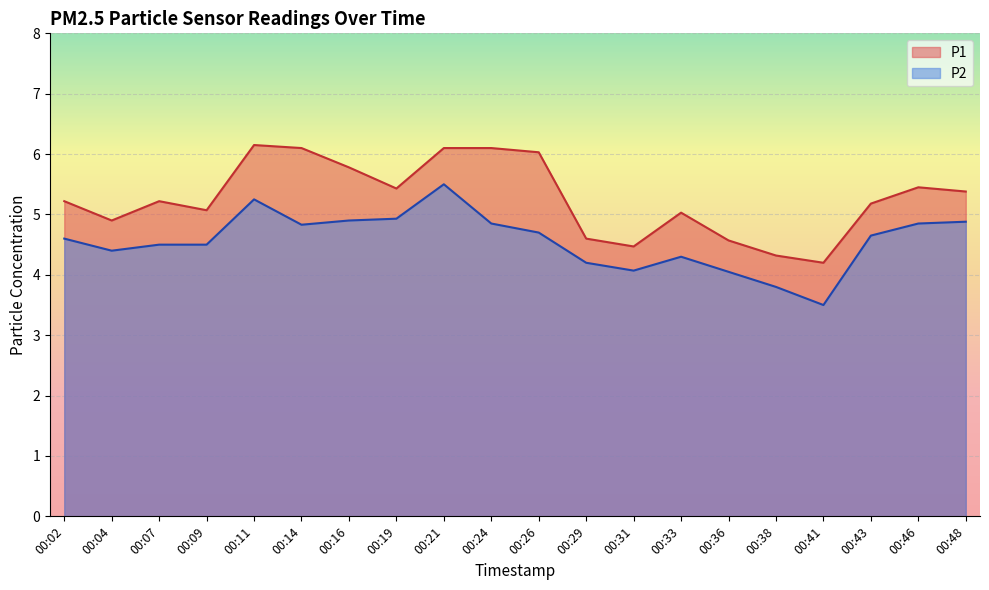

What is the average value of the P2 series?

4.6